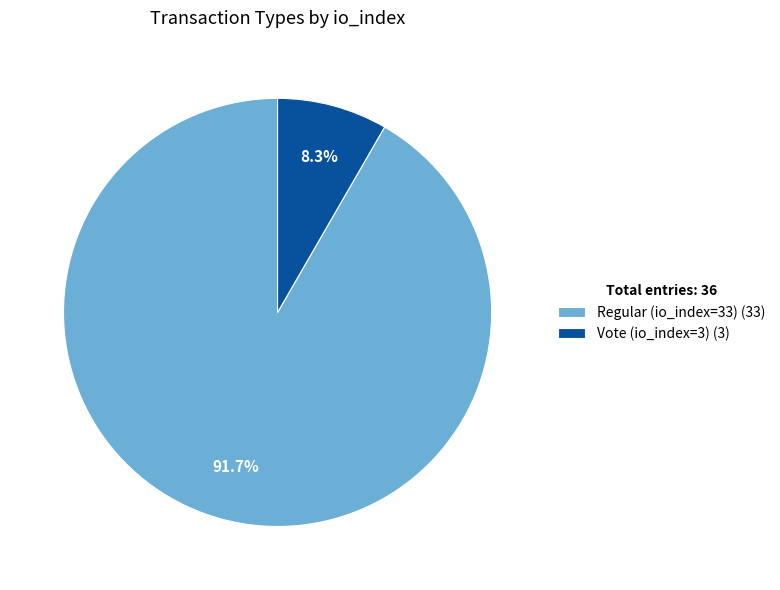

Is it true that Vote (io_index=3) is 8% of the pie?

True